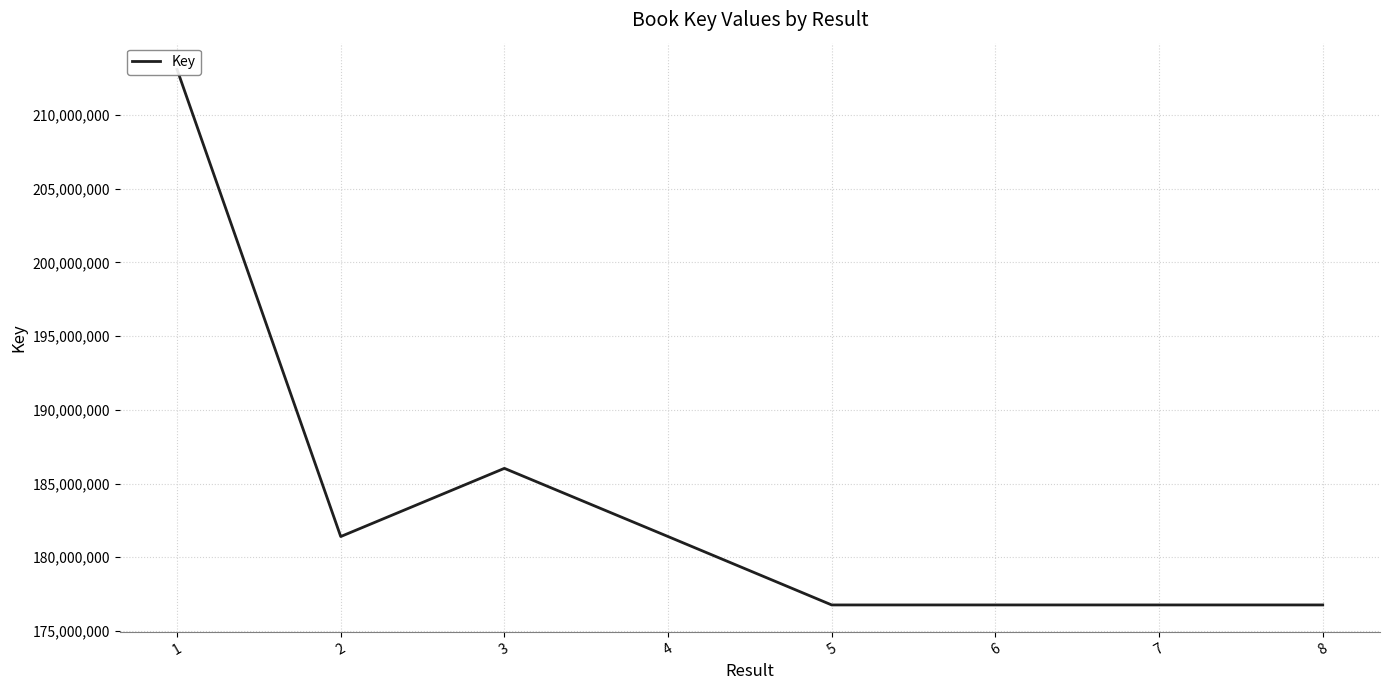

How many interior local peaks (higher than both neighbors) does the data have?

2